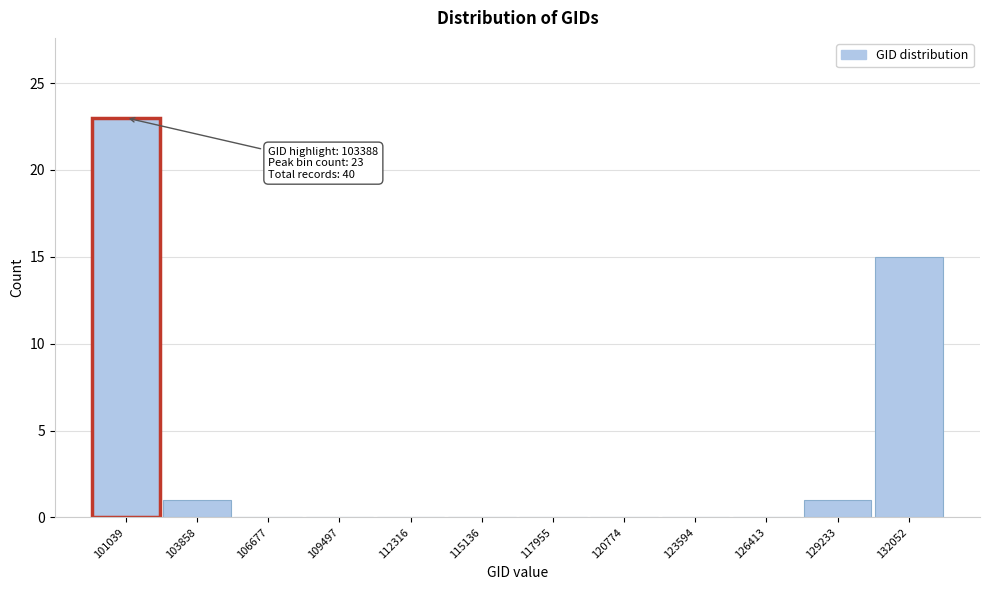

Reading left to right, list all the values displayed in this chart.

101039=23	103858=1	106677=0	109497=0	112316=0	115136=0	117955=0	120774=0	123594=0	126413=0	129233=1	132052=15